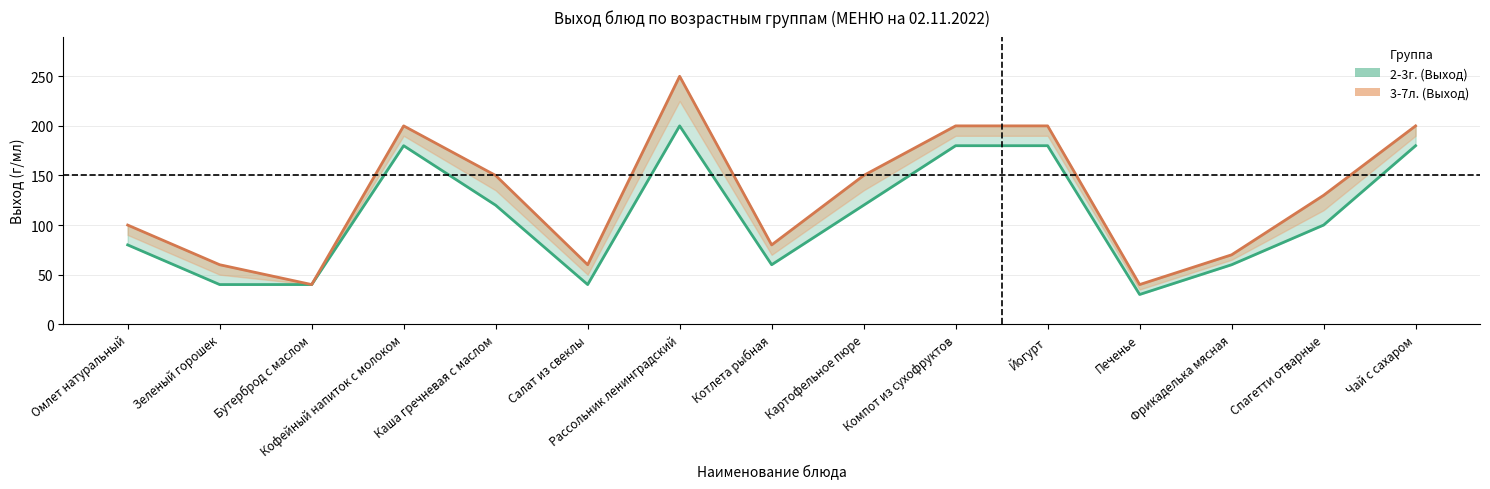

Between Салат из свеклы and Зеленый горошек, which is larger?

Салат из свеклы